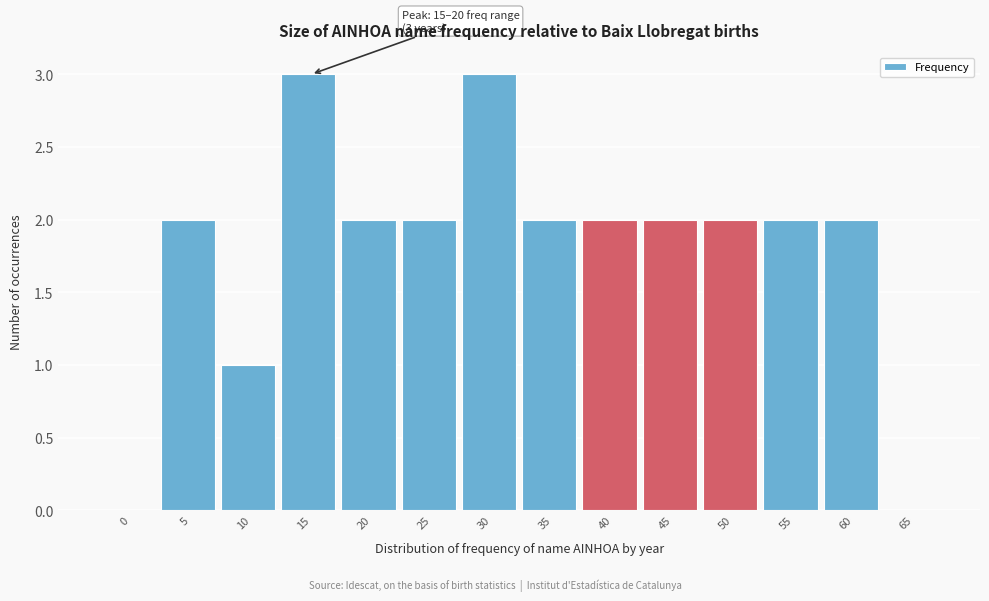

Reading left to right, transcribe all the data shown in this chart.

0=0	5=2	10=1	15=3	20=2	25=2	30=3	35=2	40=2	45=2	50=2	55=2	60=2	65=0